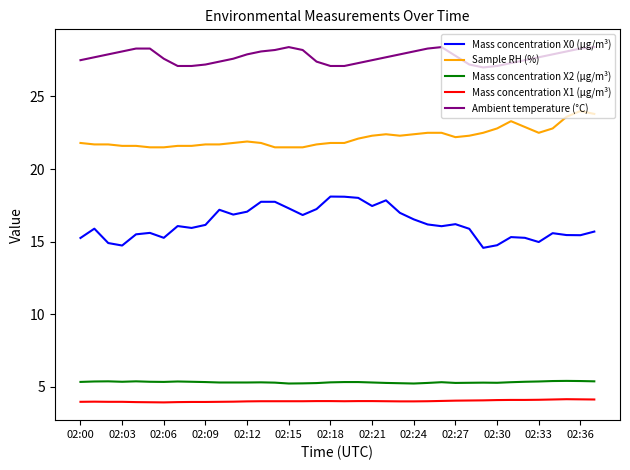

What is the difference between the maximum and minimum values in the Sample RH (%) series?

2.5